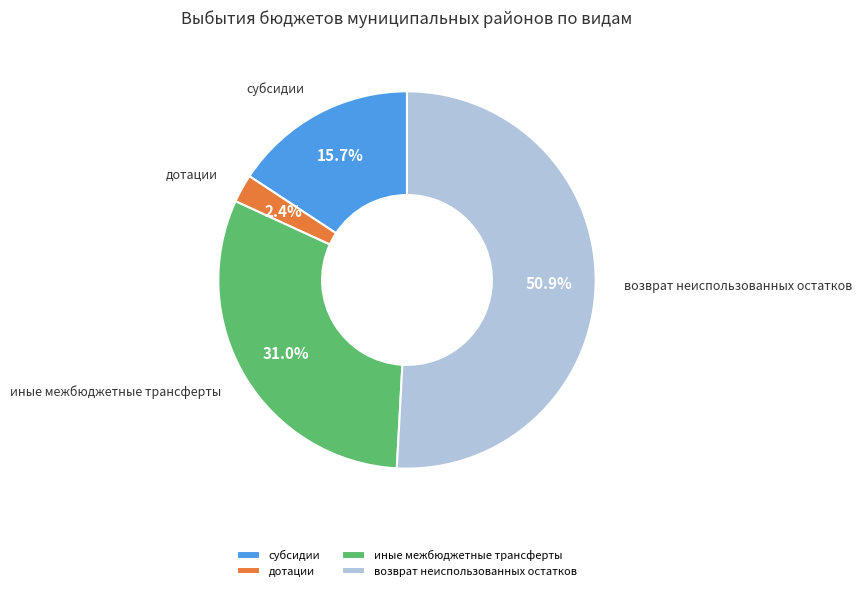

What is the smallest slice in the pie chart?

дотации